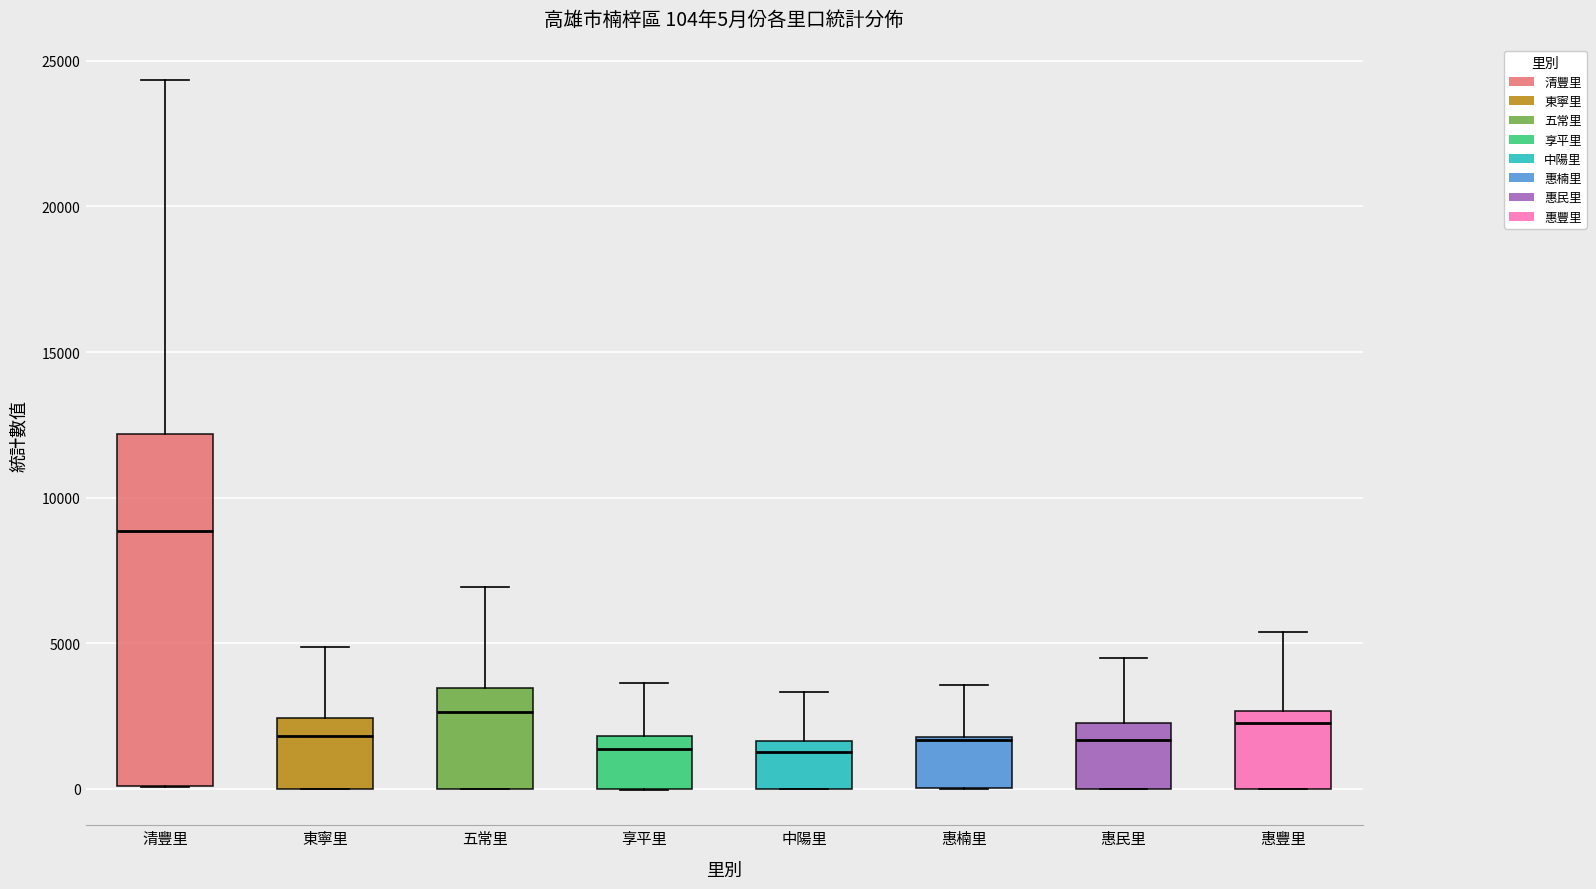

Which box is the tallest, from its lower edge to its upper edge?

清豐里